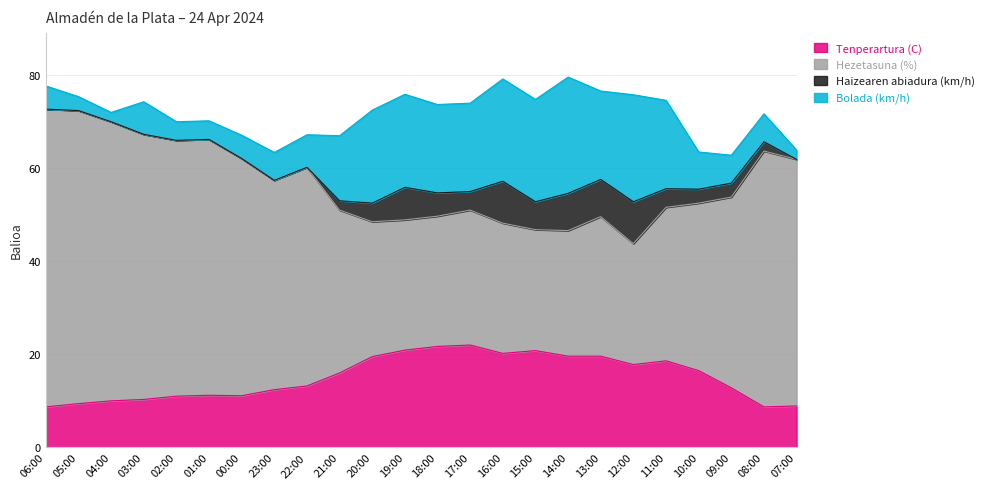

True or false: Tenperartura (C) has a value of 8.7 at 08:00.

True